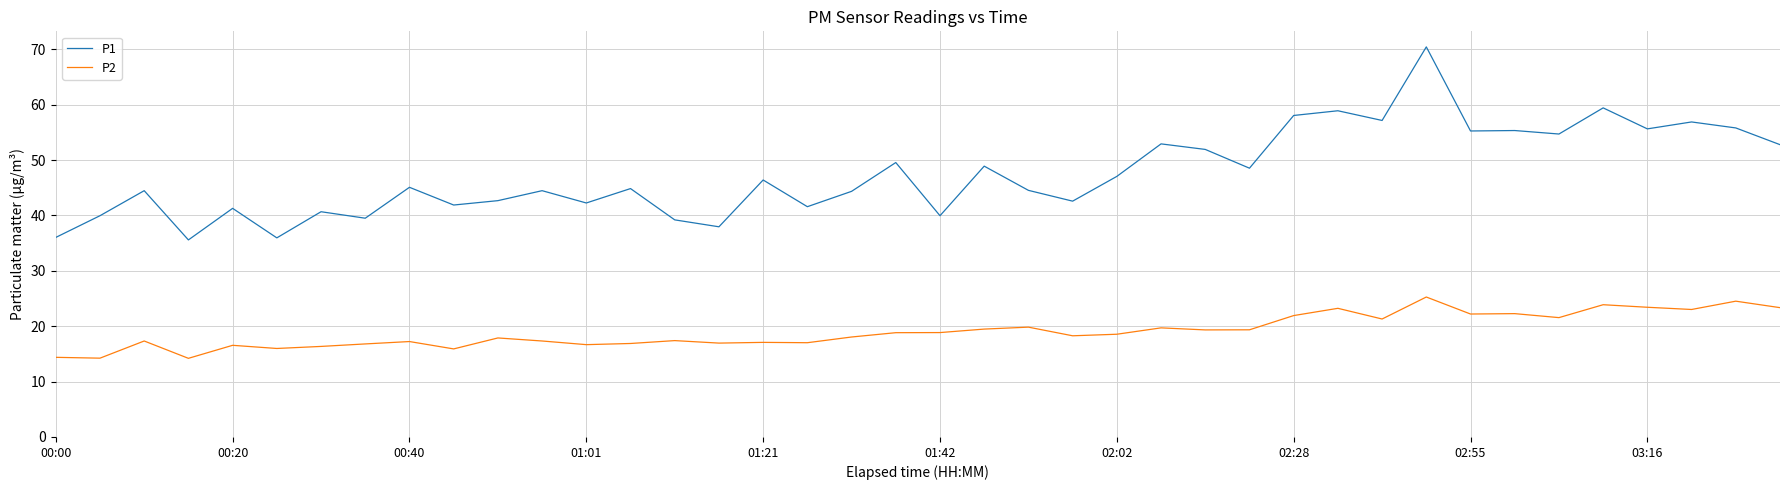

Which series has the widest spread of values?

P1